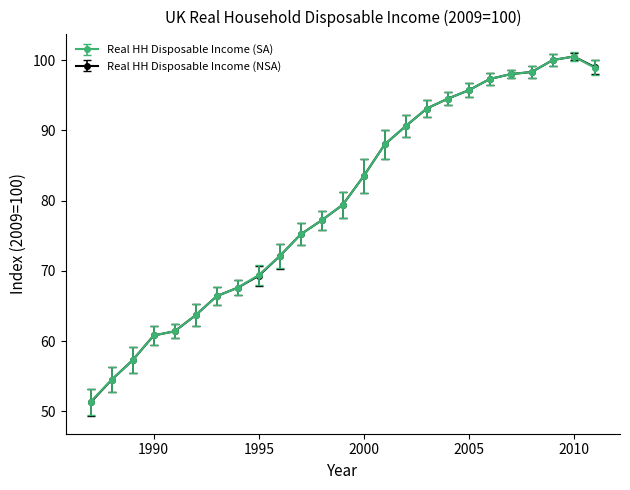

How many lines are shown in the chart?

2